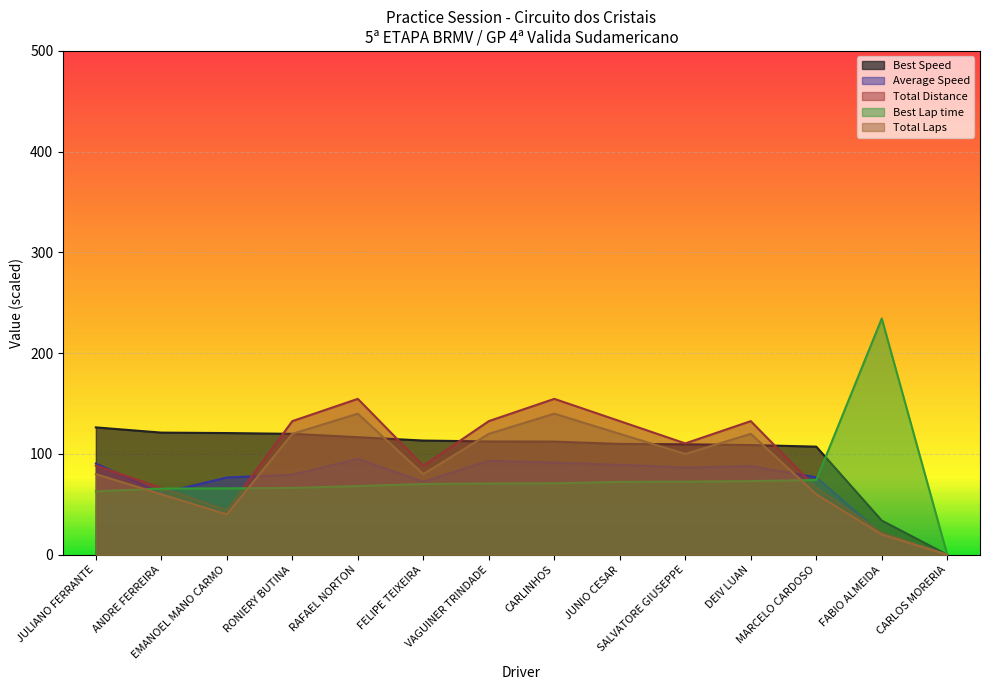

At how many categories does at least one series exceed 214?

1